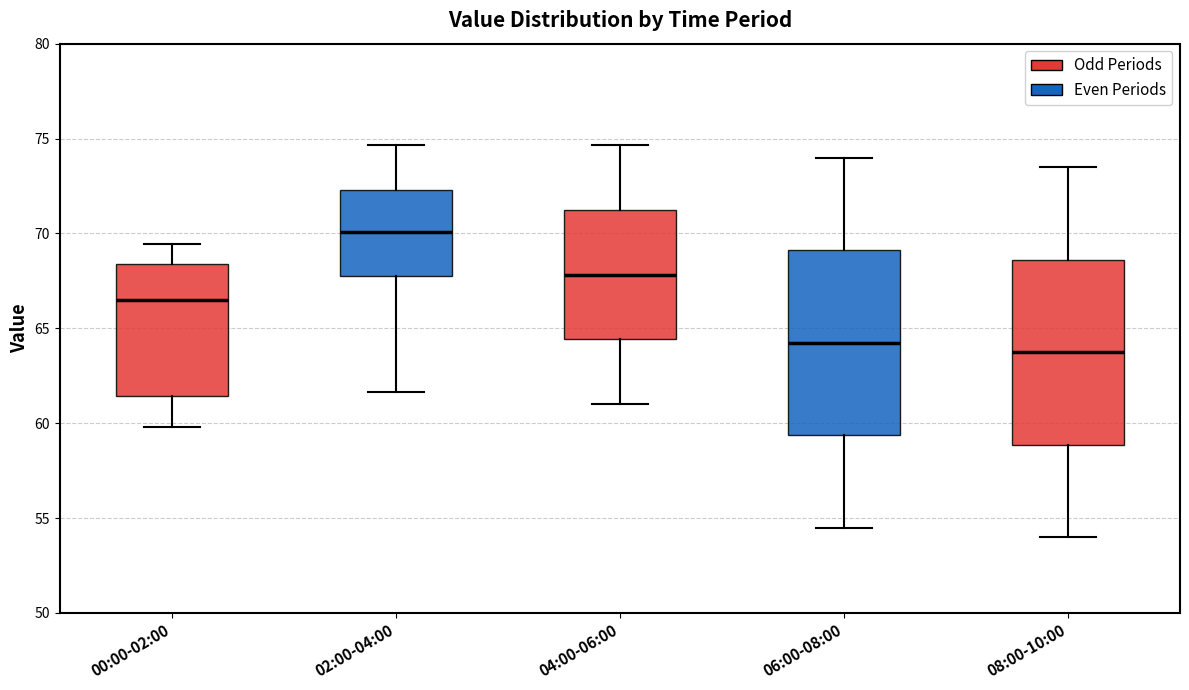

Where does the median line of the box for 02:00-04:00 sit on the y-axis? The values are not printed on the chart, so give them approximately, as read against the axis.

70.0